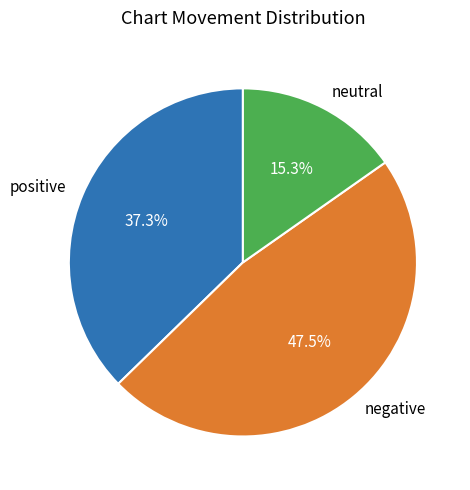

Which category has the biggest portion of the pie?

negative